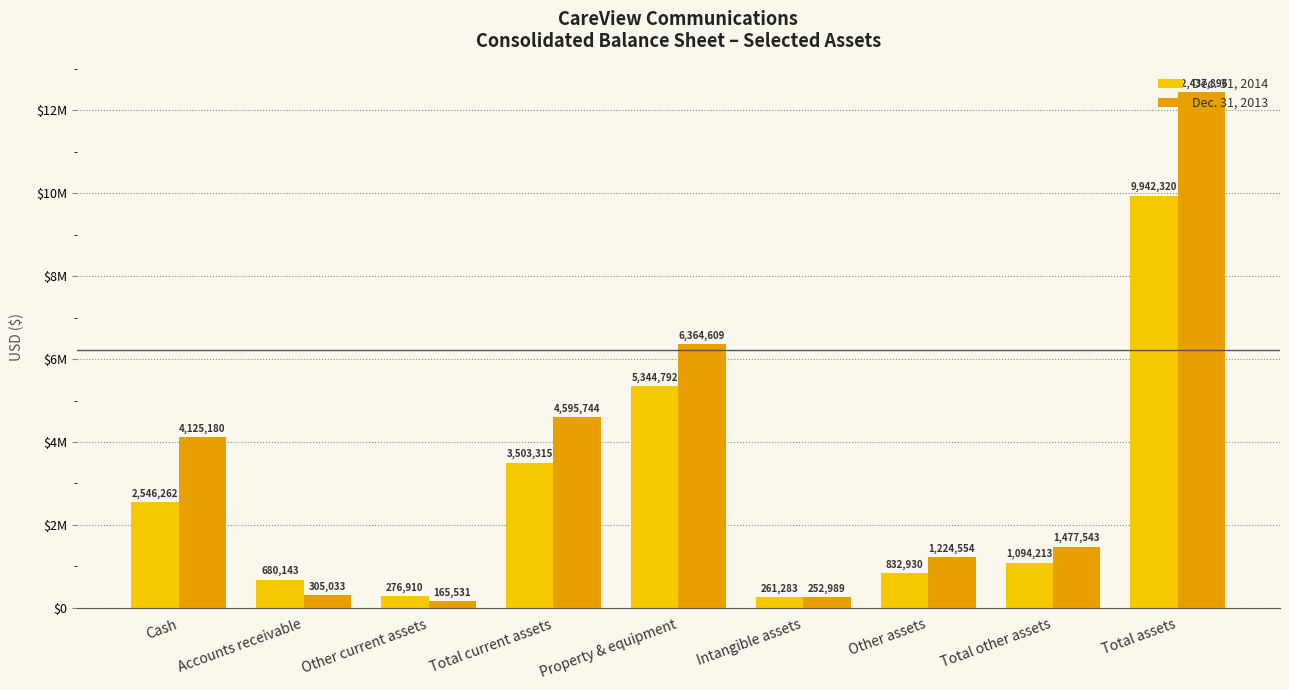

What are all the series names shown in the legend?

Dec. 31, 2014, Dec. 31, 2013